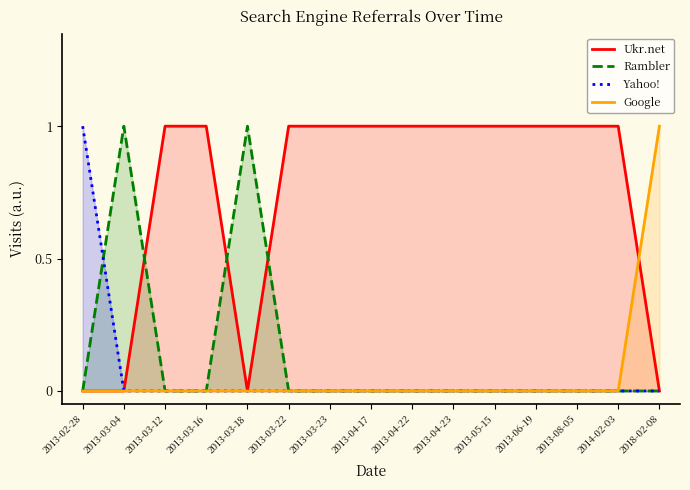

What are all the series names shown in the legend?

Ukr.net, Rambler, Yahoo!, Google